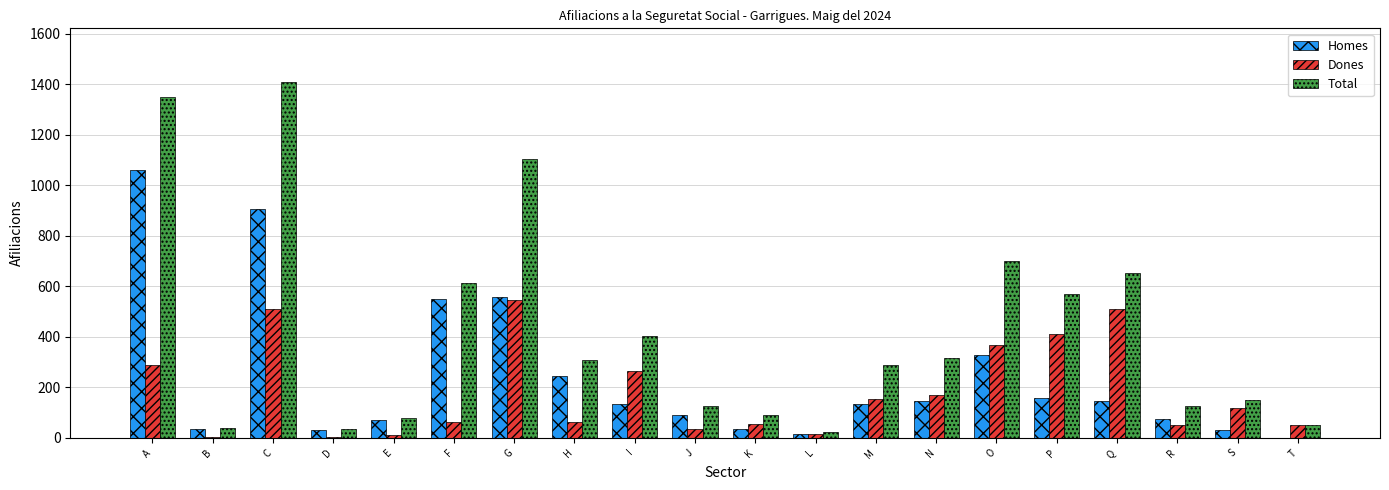

At which label is Total closest to 717?

O